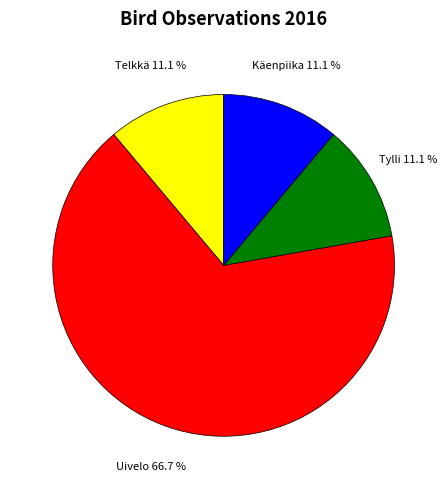

To the nearest percent, what is the combined percentage of Käenpiika and Telkkä?

22%